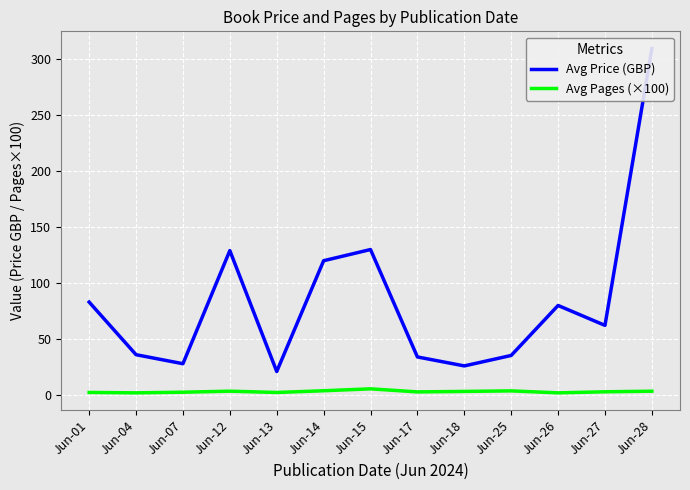

Where is Avg Pages (×100) nearest to the value 3?

Jun-27